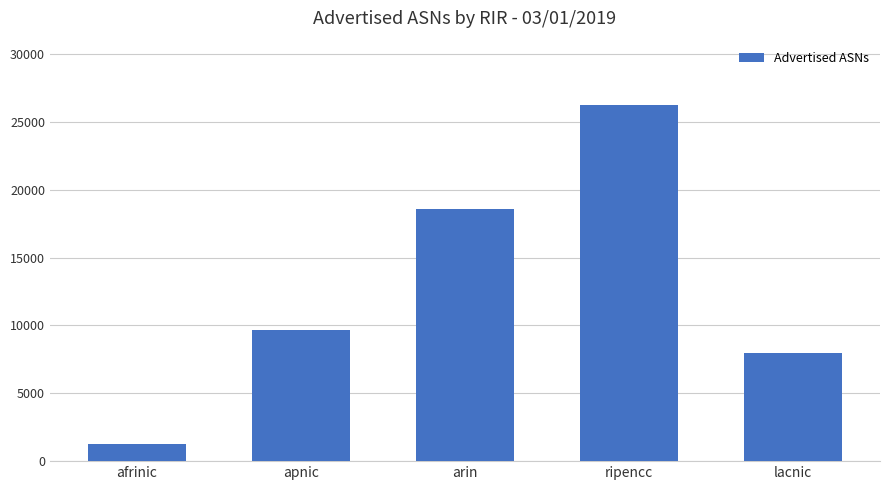

What is the ratio of the value at apnic to the value at ripencc?

0.4